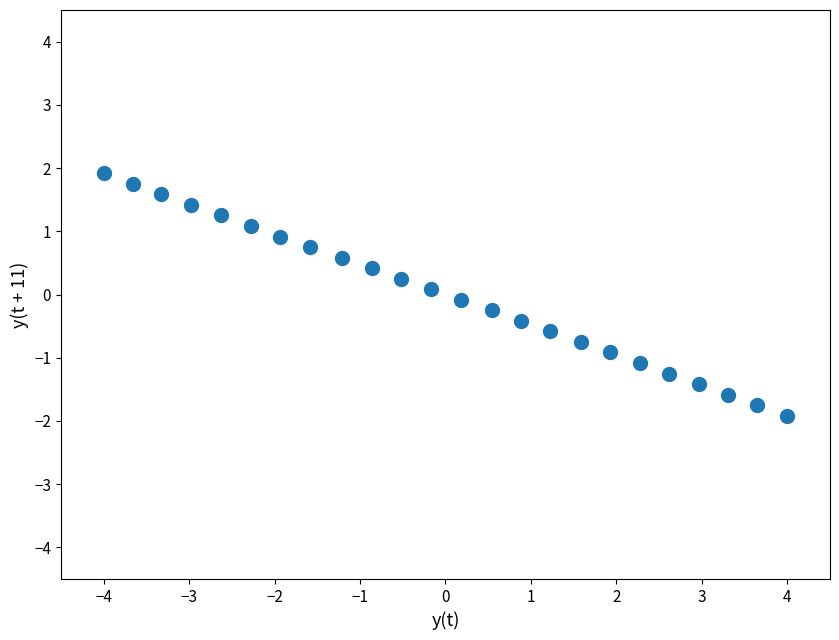

What is the range of Y values (max minus min)?

3.8